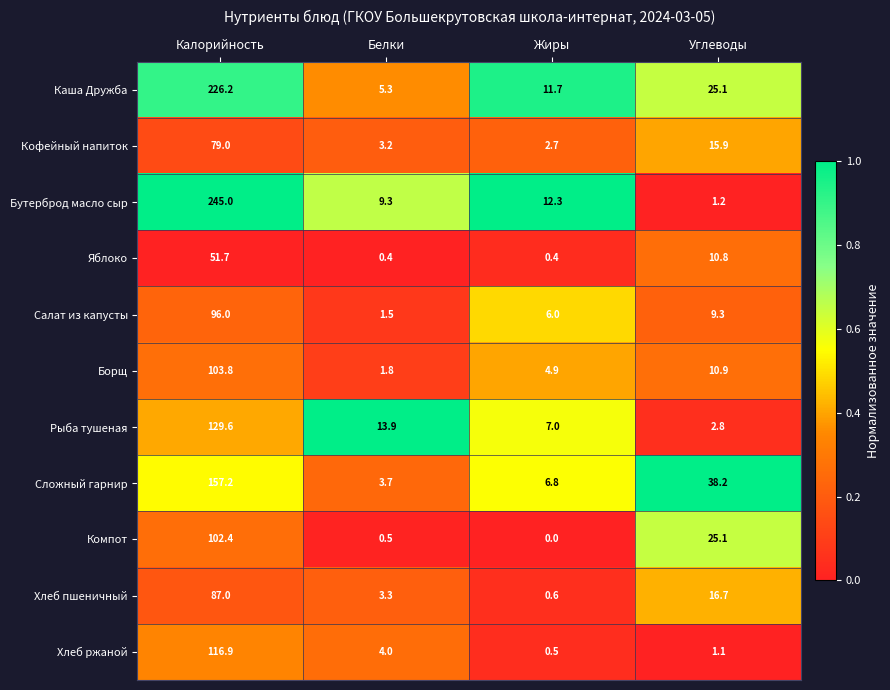

What is the total value across all series at Калорийность?

1394.8